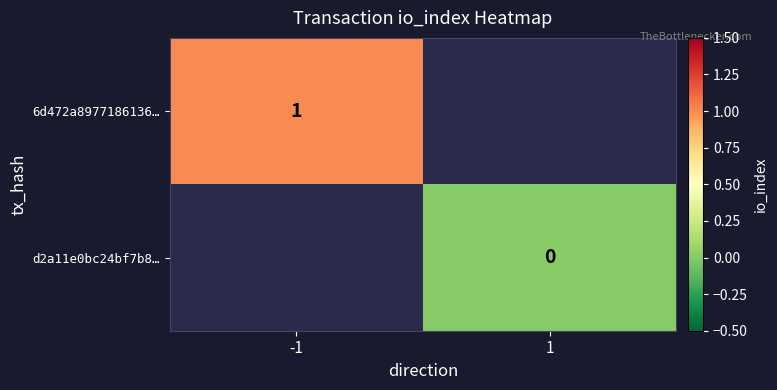

True or false: 6d472a8977186136… has a value of 1 at -1.

True